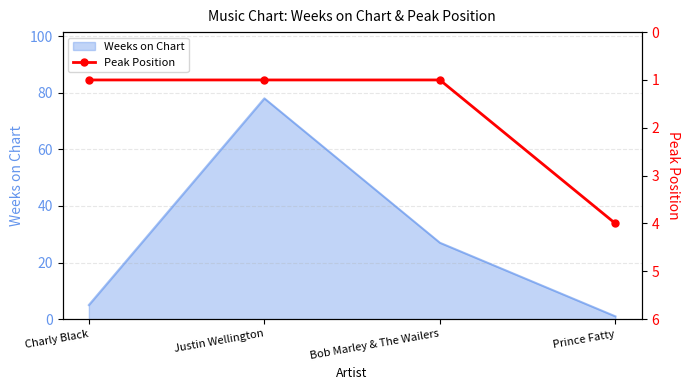

What is the highest value of the Weeks on Chart series?

78